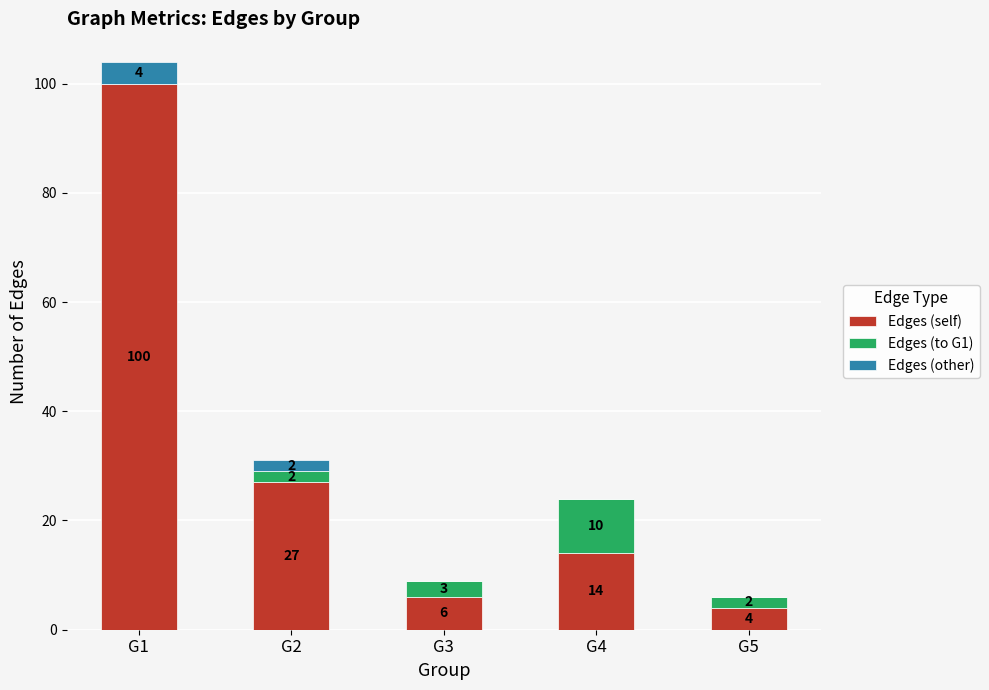

Reading right to left, what are the values for Edges (self)?

G5=4	G4=14	G3=6	G2=27	G1=100